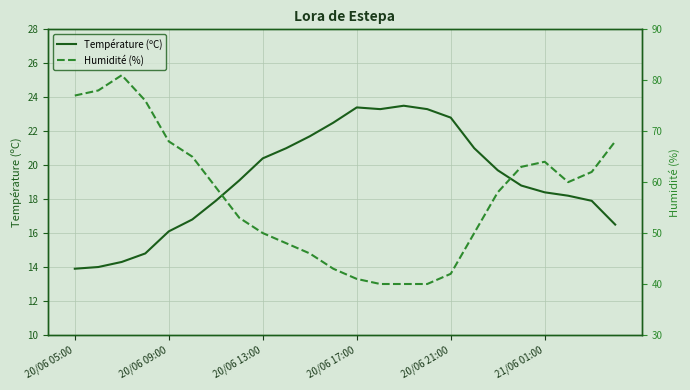

Is it true that Température (ºC) equals 20.4 at 20/06 13:00?

True